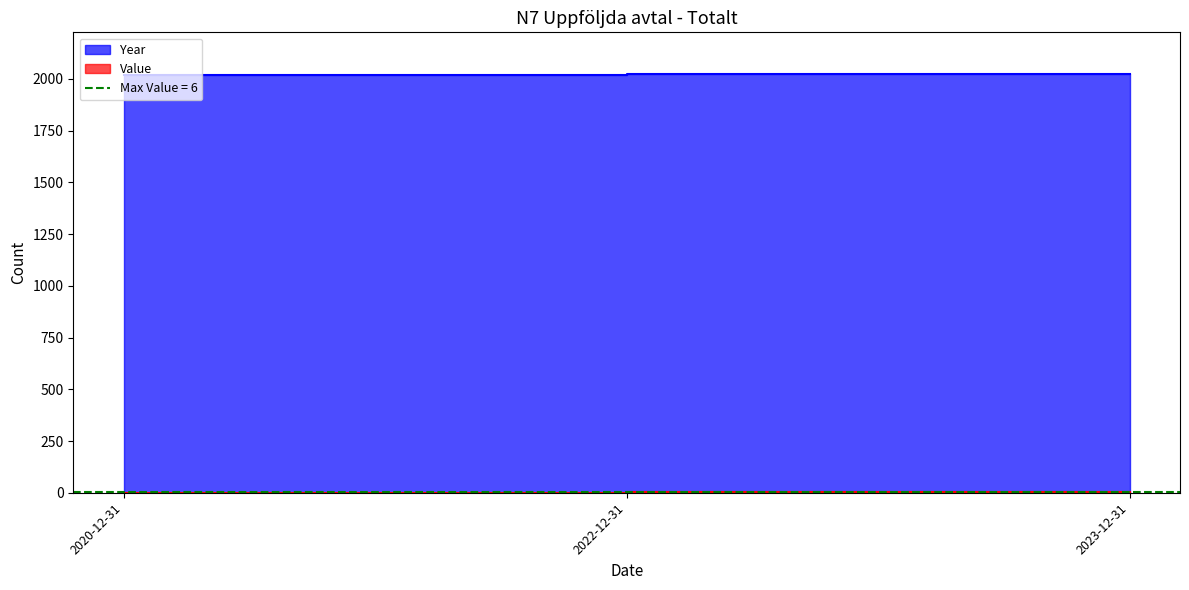

What is the label of the 2nd point from the left?

2022-12-31